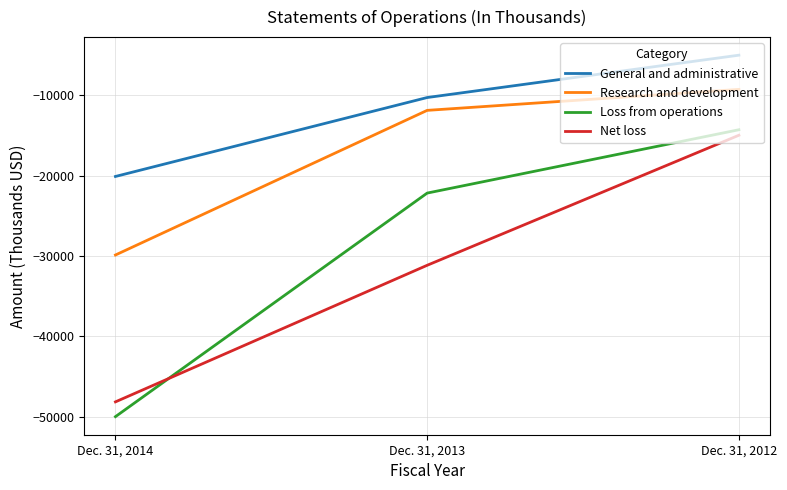

Reading left to right, list all the values displayed in this chart.

General and administrative: -20103	-10287	-5020
Research and development: -29869	-11883	-9273
Loss from operations: -49972	-22170	-14293
Net loss: -48133	-31148	-14978